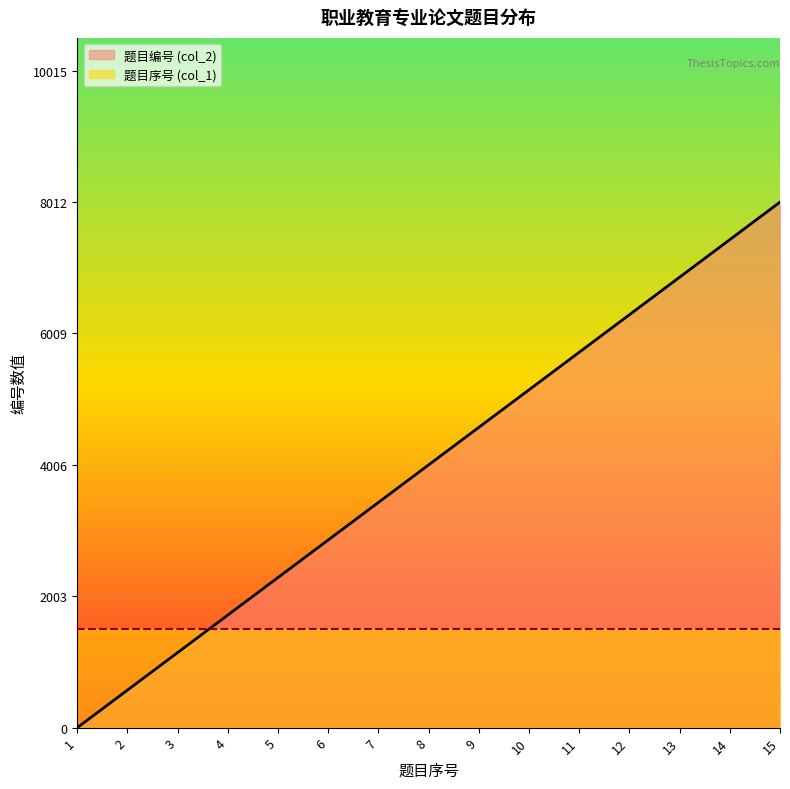

List the labels in order of value, smallest first.

1, 2, 3, 4, 5, 6, 7, 8, 9, 10, 11, 12, 13, 14, 15